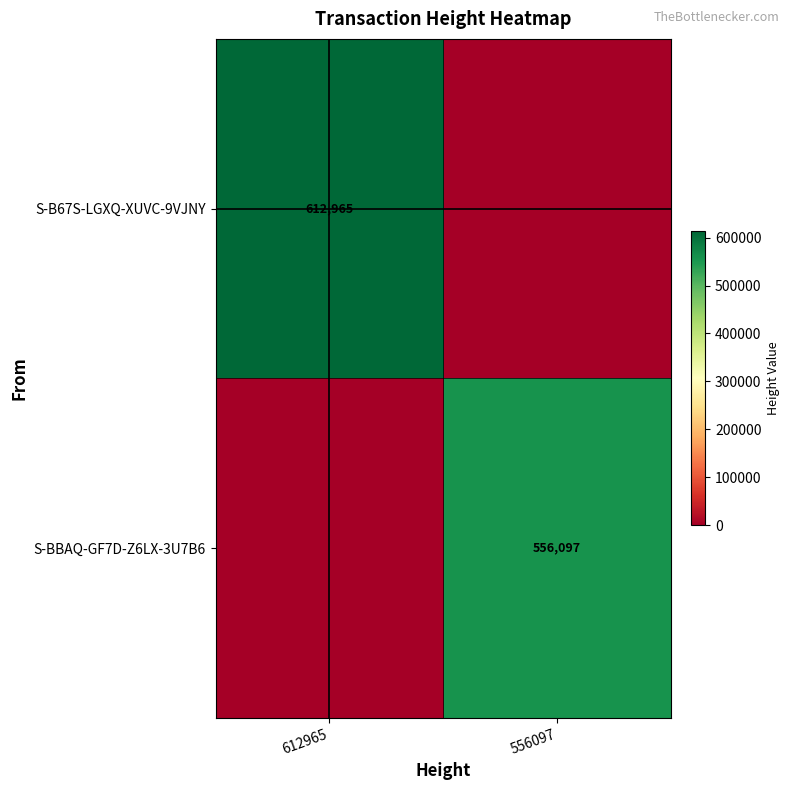

Is it true that S-BBAQ-GF7D-Z6LX-3U7B6 equals 556097 at 556097?

True